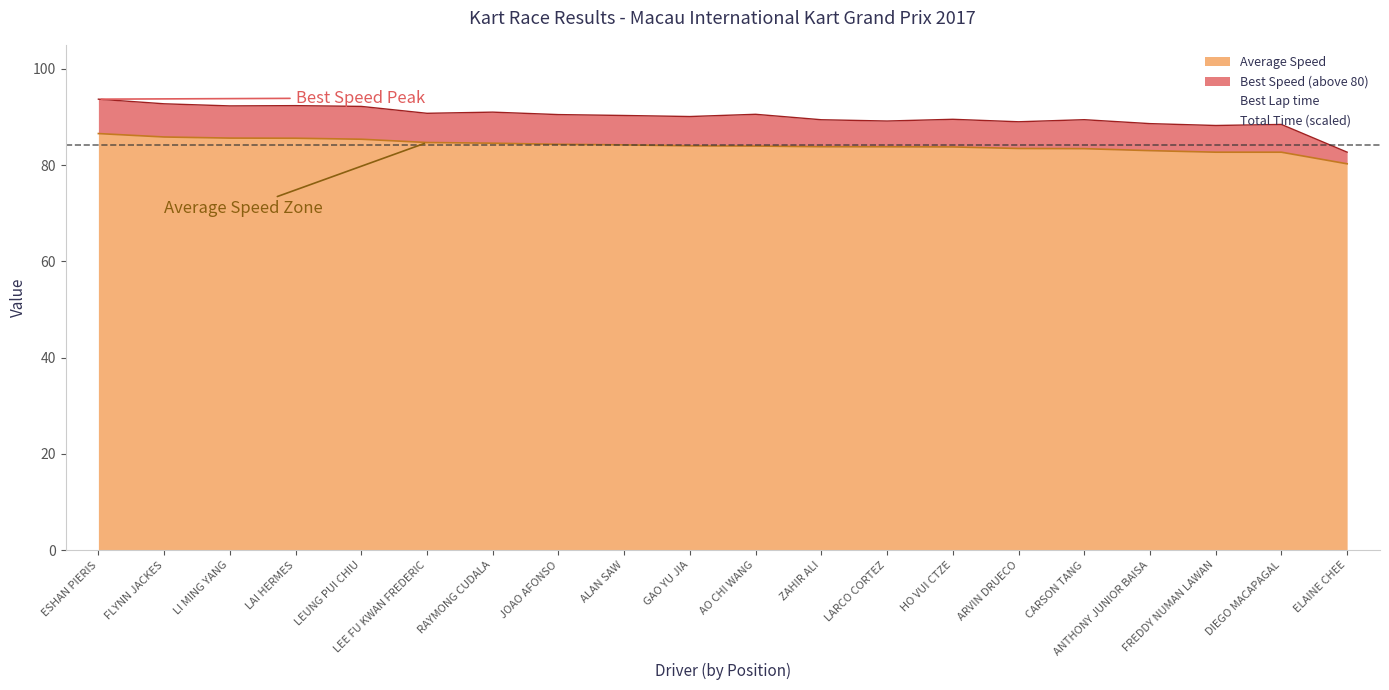

At which label does Average Speed reach its minimum?

ELAINE CHEE